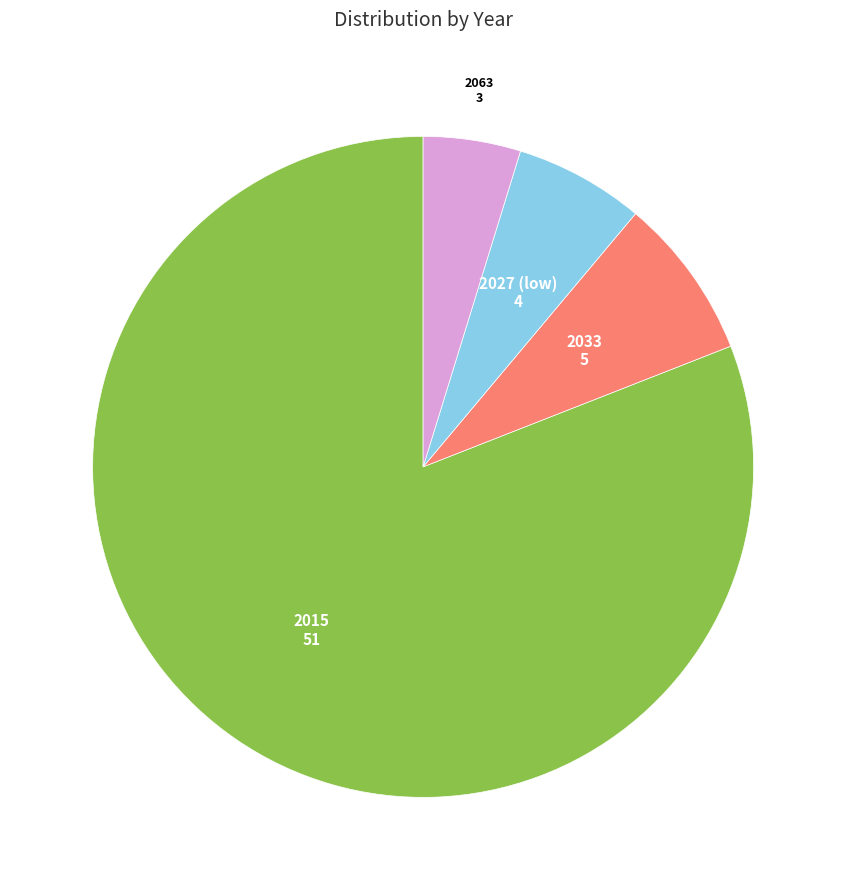

Does any single category account for the majority?

Yes